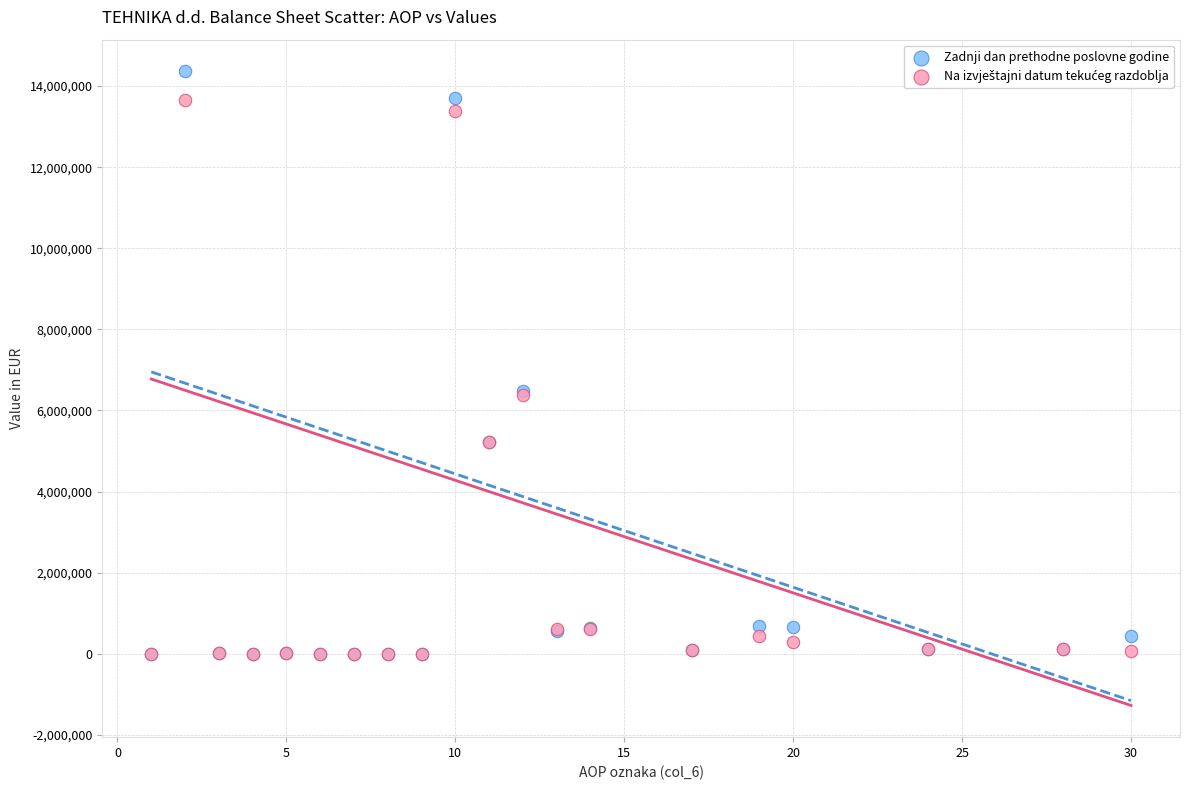

Which series has the widest spread of Y values?

Zadnji dan prethodne poslovne godine